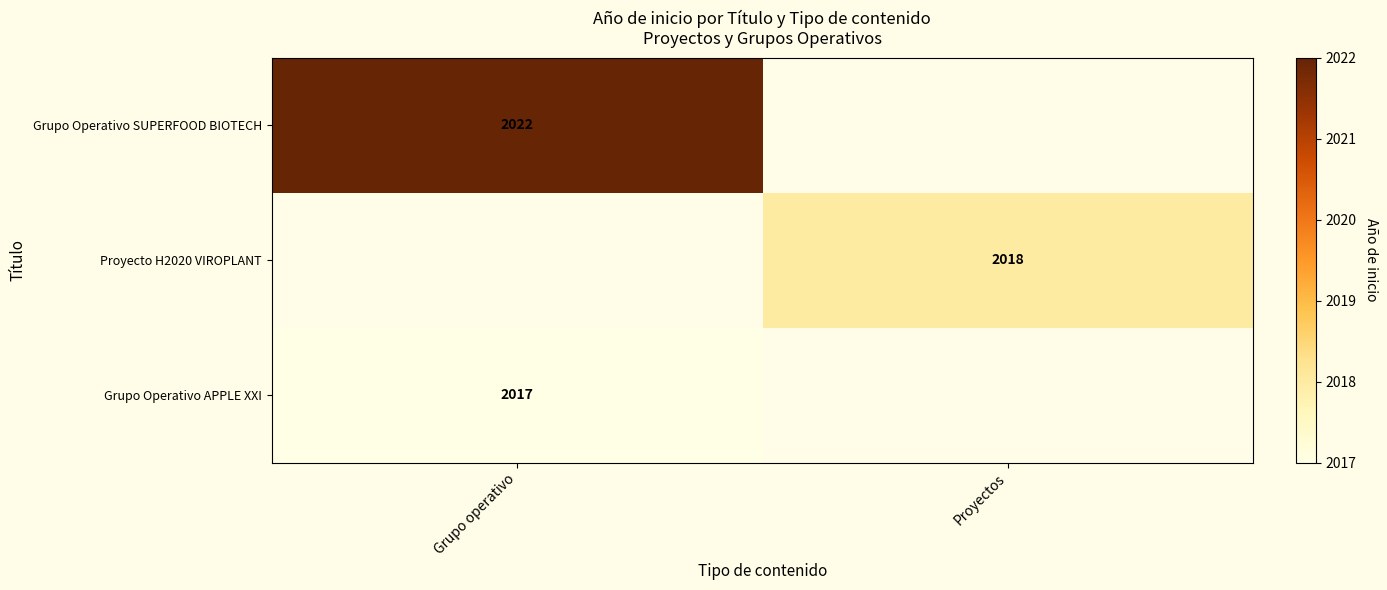

The Grupo Operativo SUPERFOOD BIOTECH series shows 2022 at Grupo operativo. True or false?

True